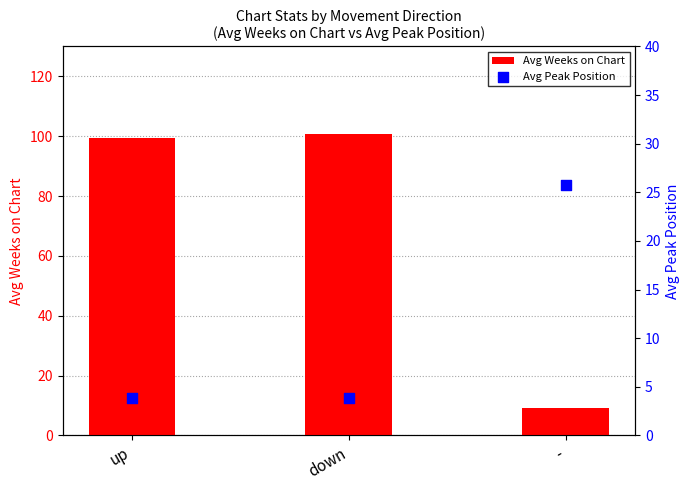

Which series reaches the maximum Y coordinate?

Avg Weeks on Chart